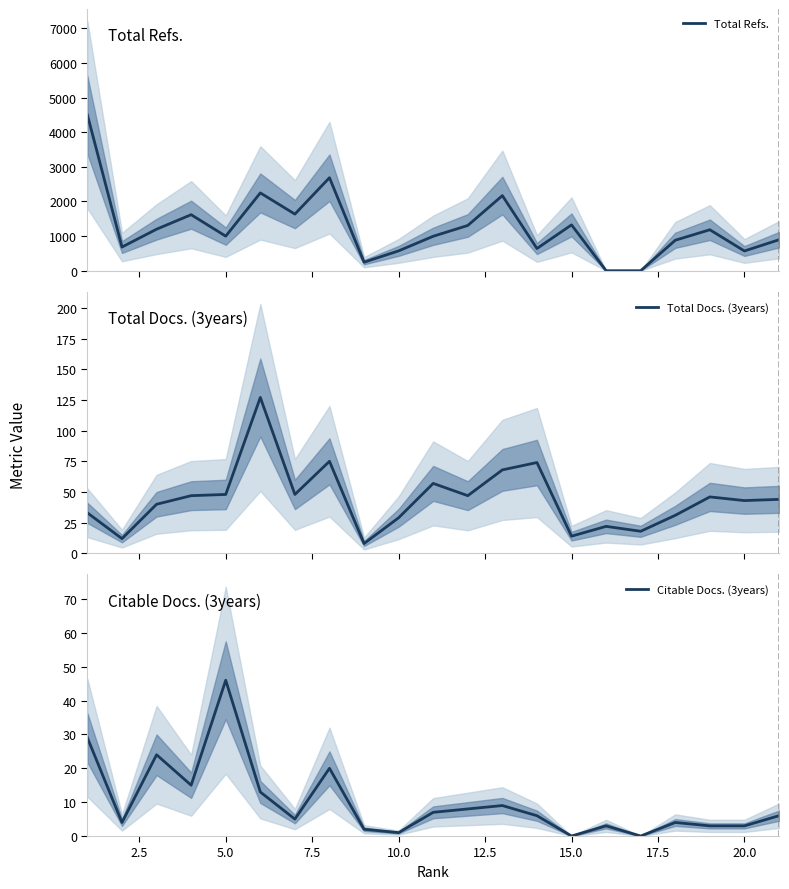

What is the sum of all Citable Docs. (3years) values?

208